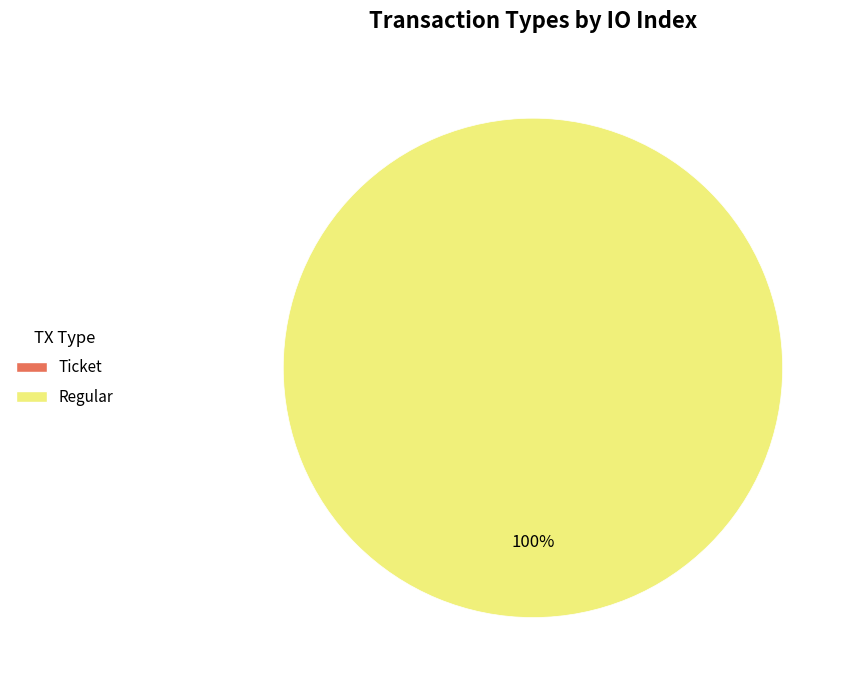

Does Ticket represent more than half of the total?

No